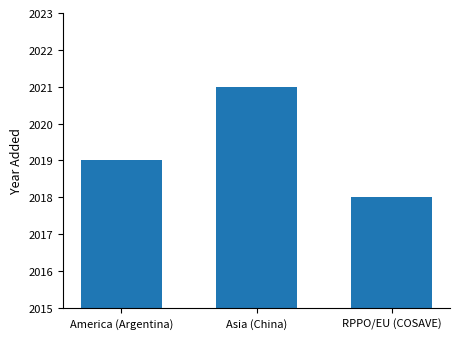

What is the difference between the second highest and minimum values?

1